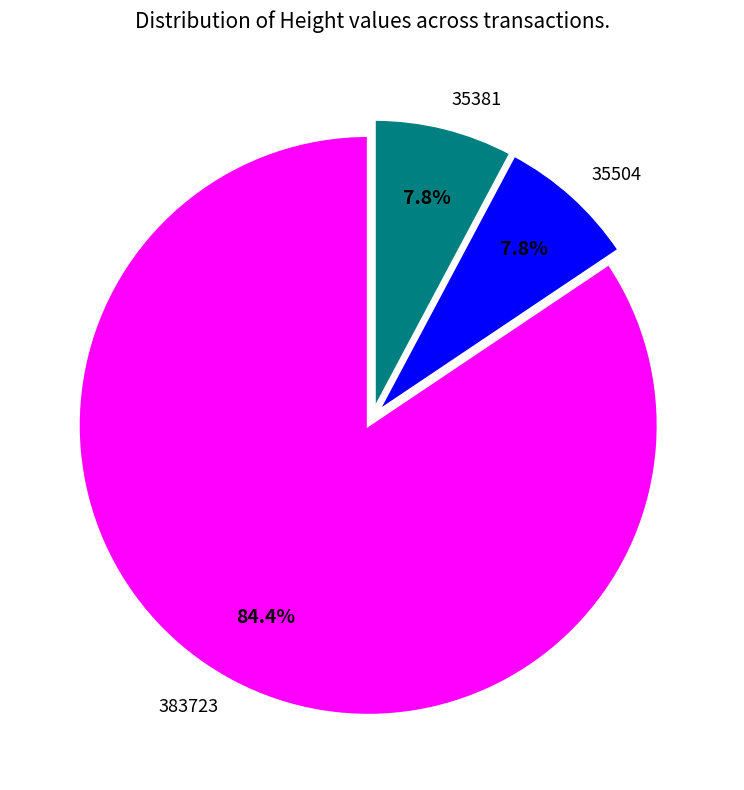

Which category has the biggest portion of the pie?

383723